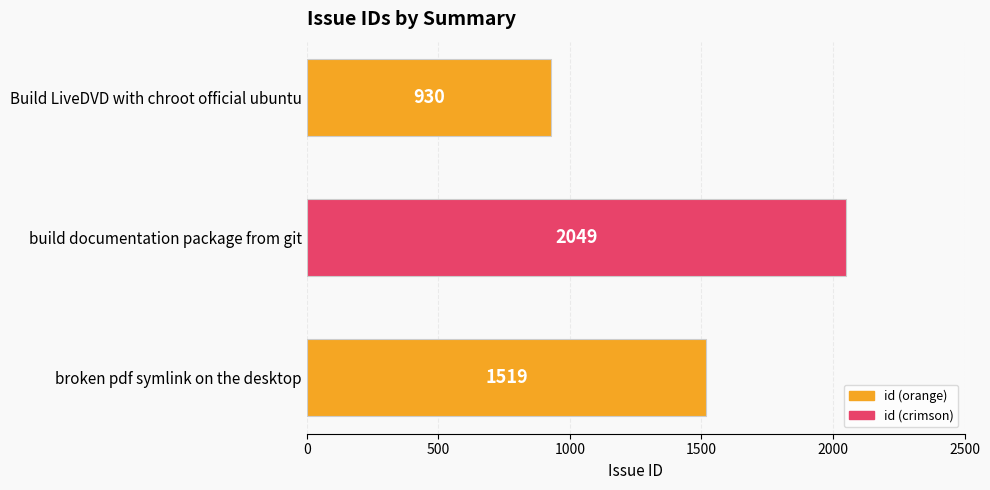

Reading top to bottom, list all the values displayed in this chart.

930	2049	1519